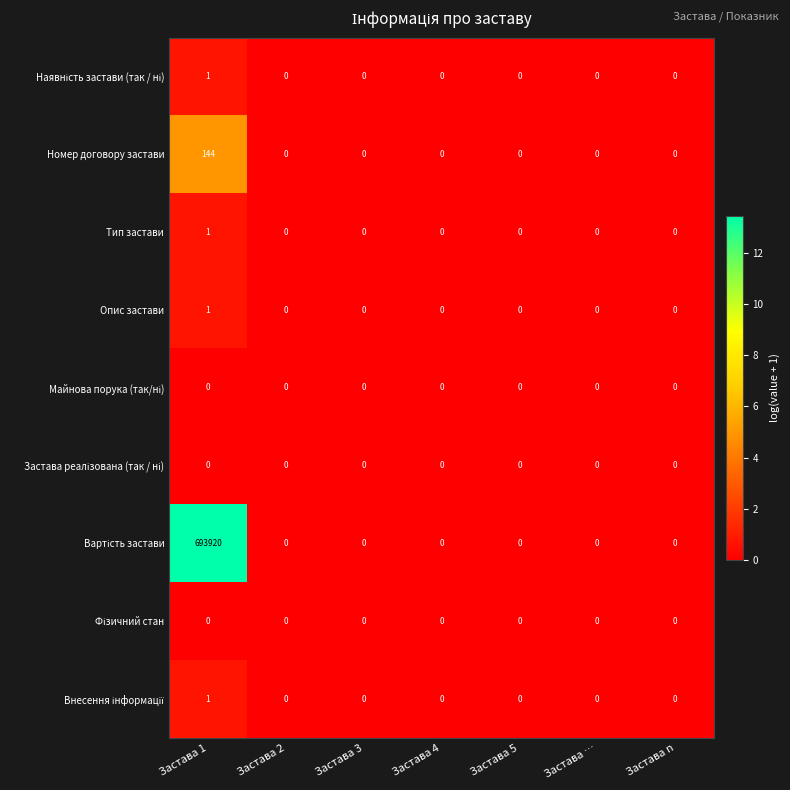

Is it true that Тип застави equals 1 at Застава 2?

False